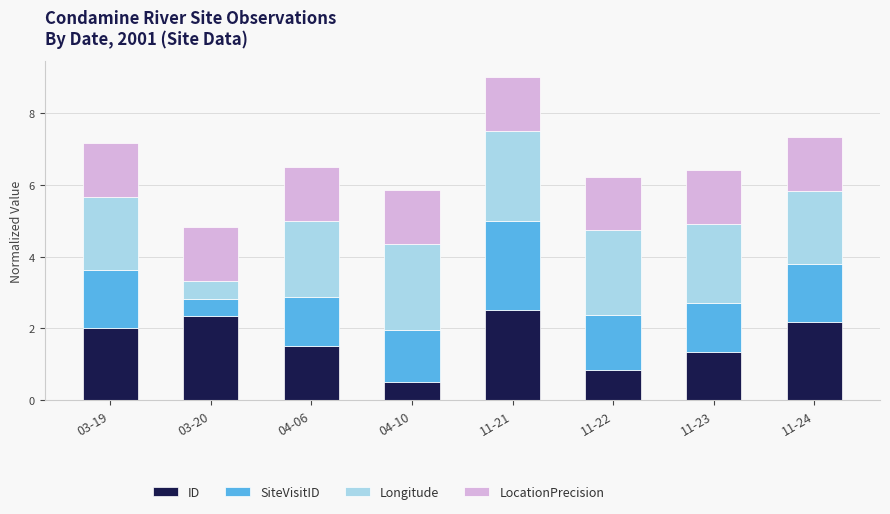

What is the highest value of the ID series?

2.5